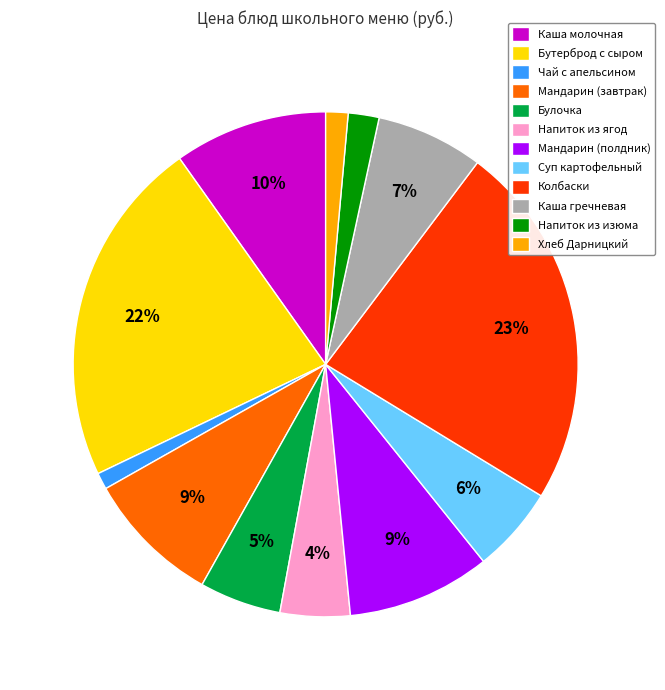

To the nearest percent, what portion does Суп картофельный represent?

6%